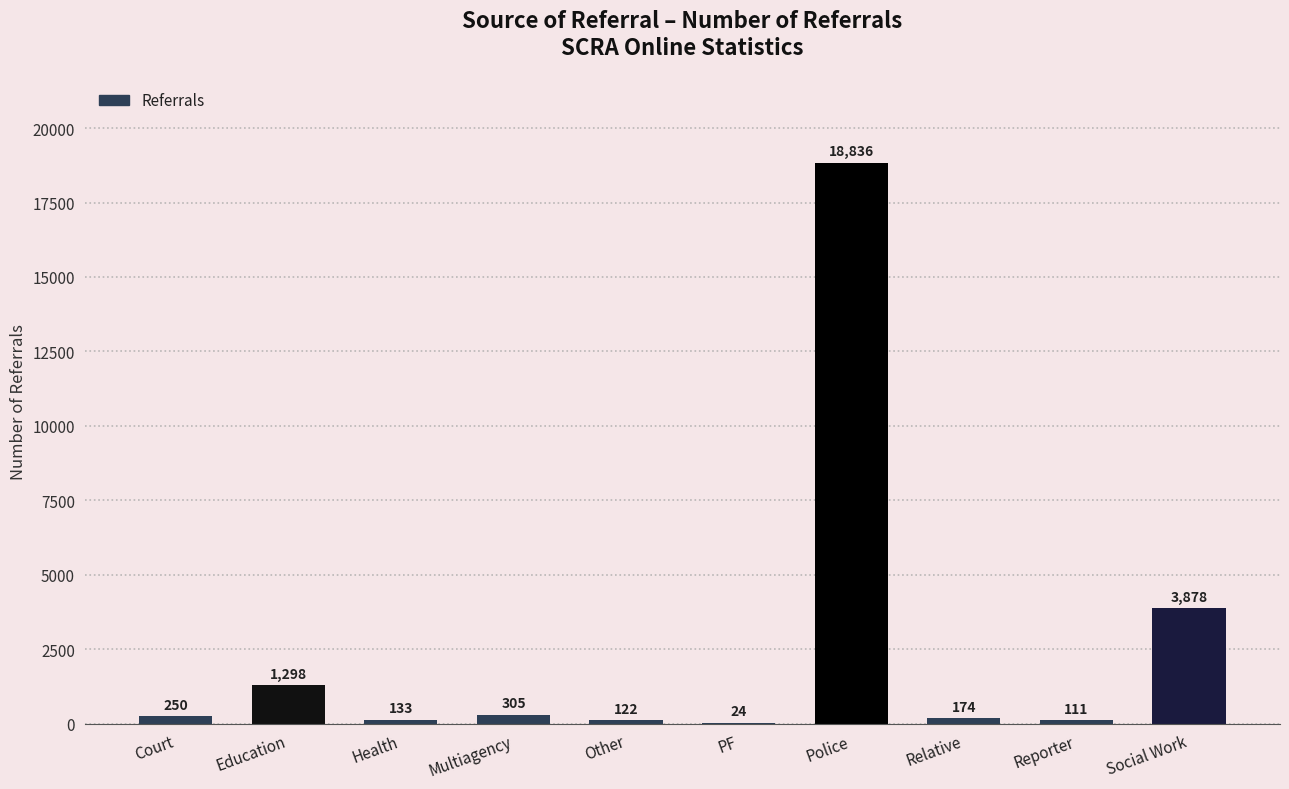

Reading left to right, transcribe all the data shown in this chart.

250	1298	133	305	122	24	18836	174	111	3878